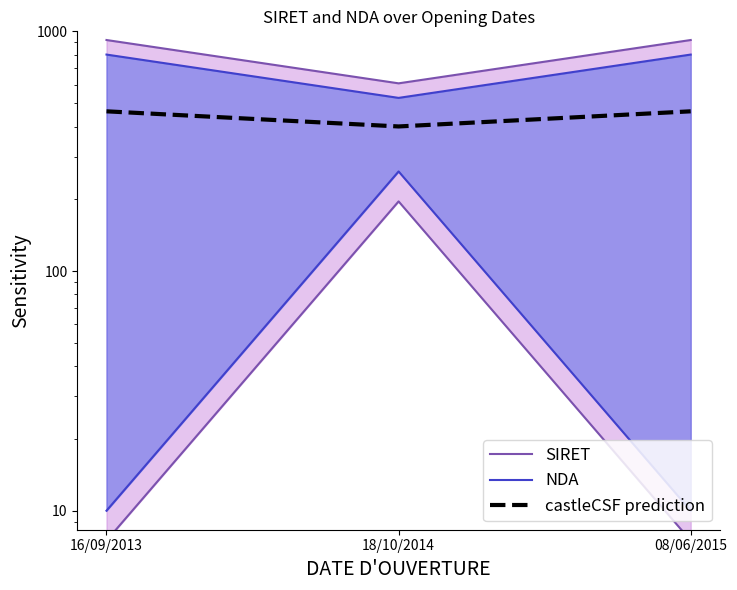

List the labels in order of castleCSF prediction value, largest first.

16/09/2013, 08/06/2015, 18/10/2014